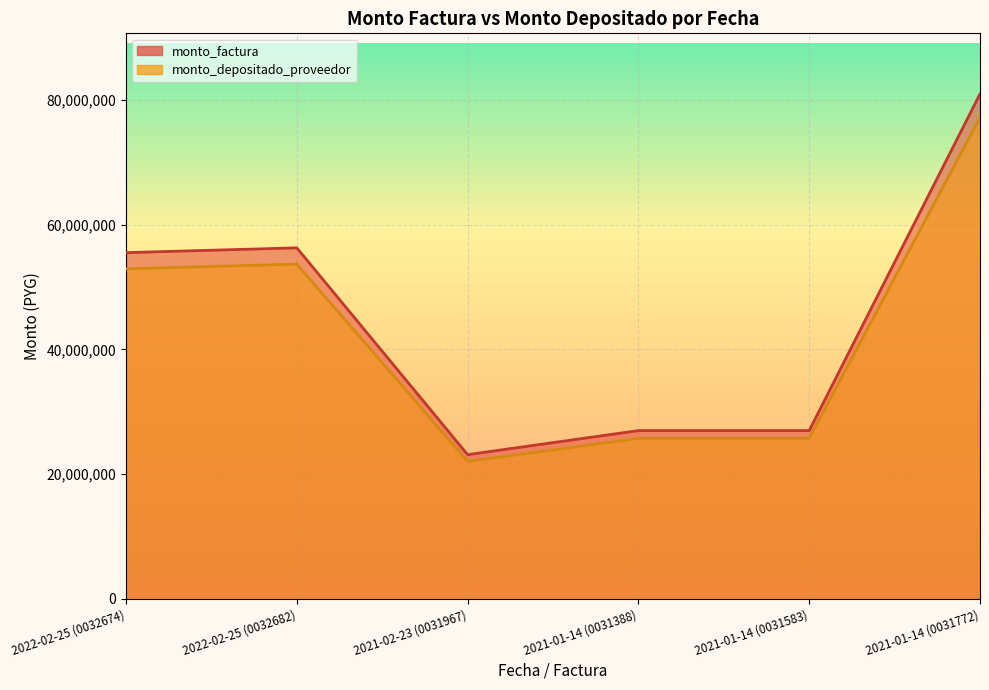

The monto_depositado_proveedor series shows 13664247 at 2021-01-14 (0031388). True or false?

False